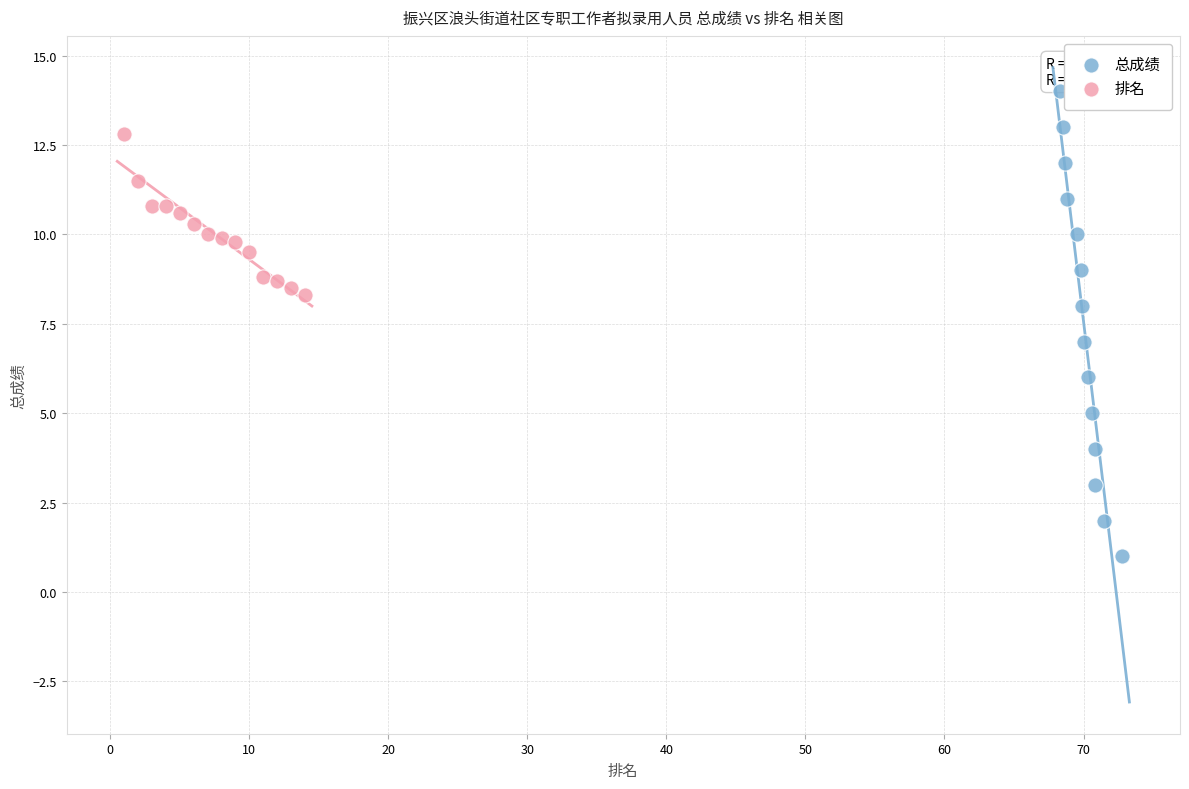

Which series contains the highest Y value?

总成绩